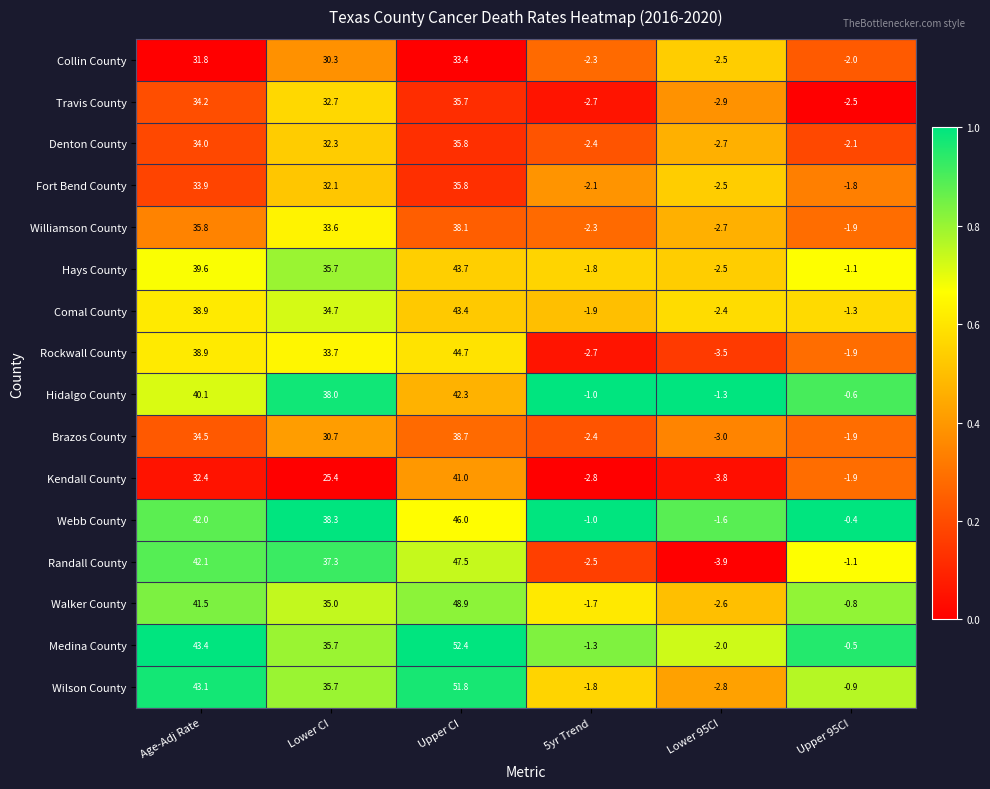

Rank the categories by Rockwall County value from lowest to highest.

Lower 95CI, 5yr Trend, Upper 95CI, Lower CI, Age-Adj Rate, Upper CI